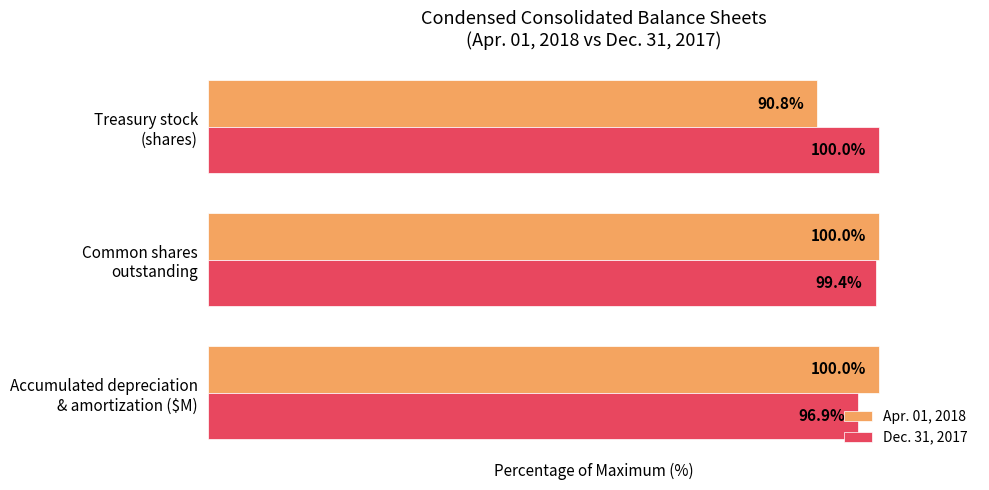

List the series in order of their overall mean, lowest first.

Apr. 01, 2018, Dec. 31, 2017